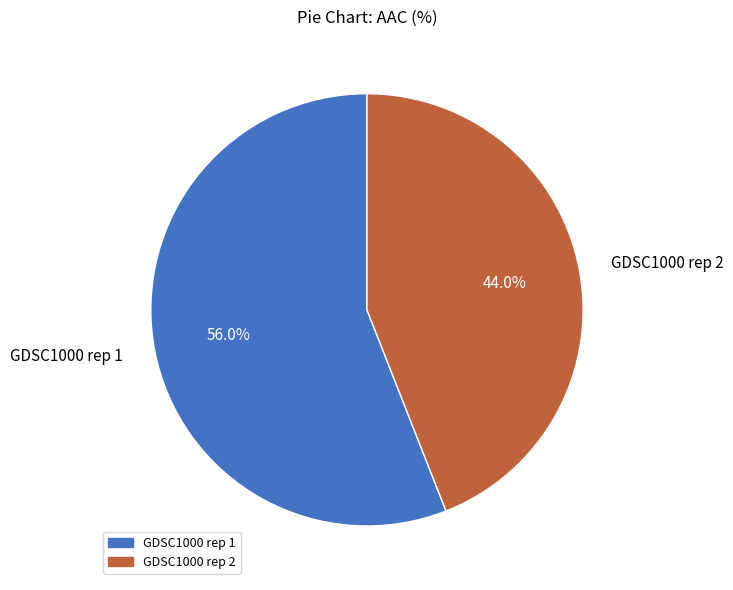

Between GDSC1000 rep 1 and GDSC1000 rep 2, which is larger?

GDSC1000 rep 1